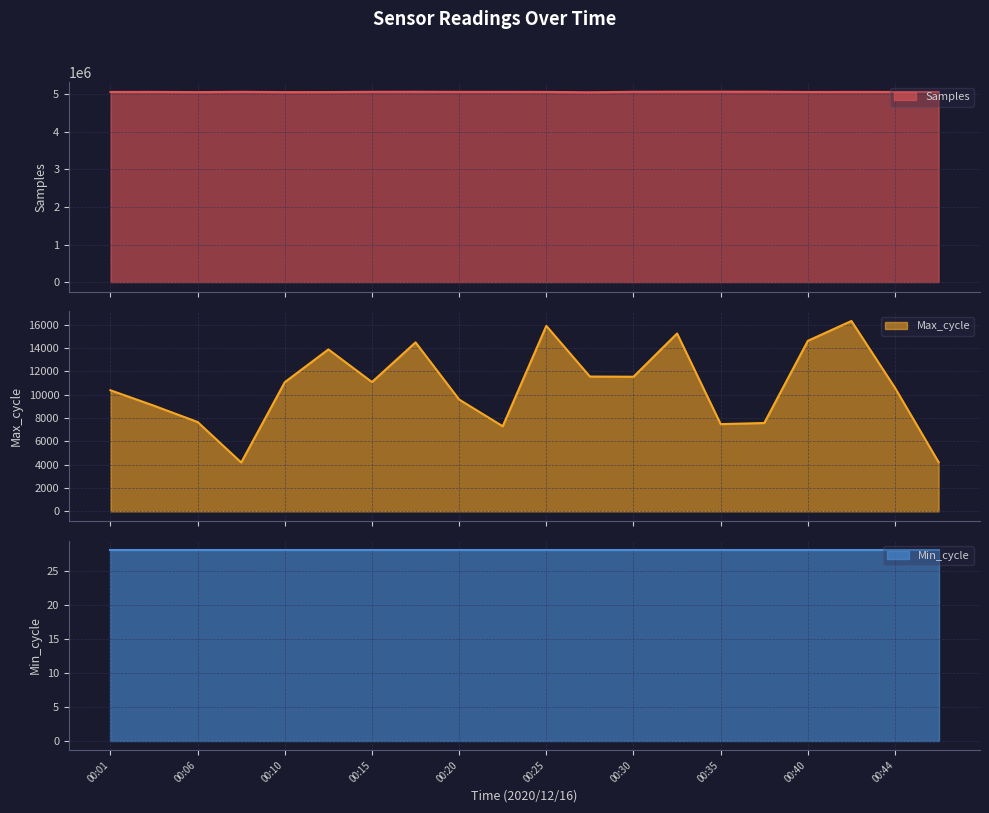

What is the difference between the maximum and second lowest values in the Samples series?

11464